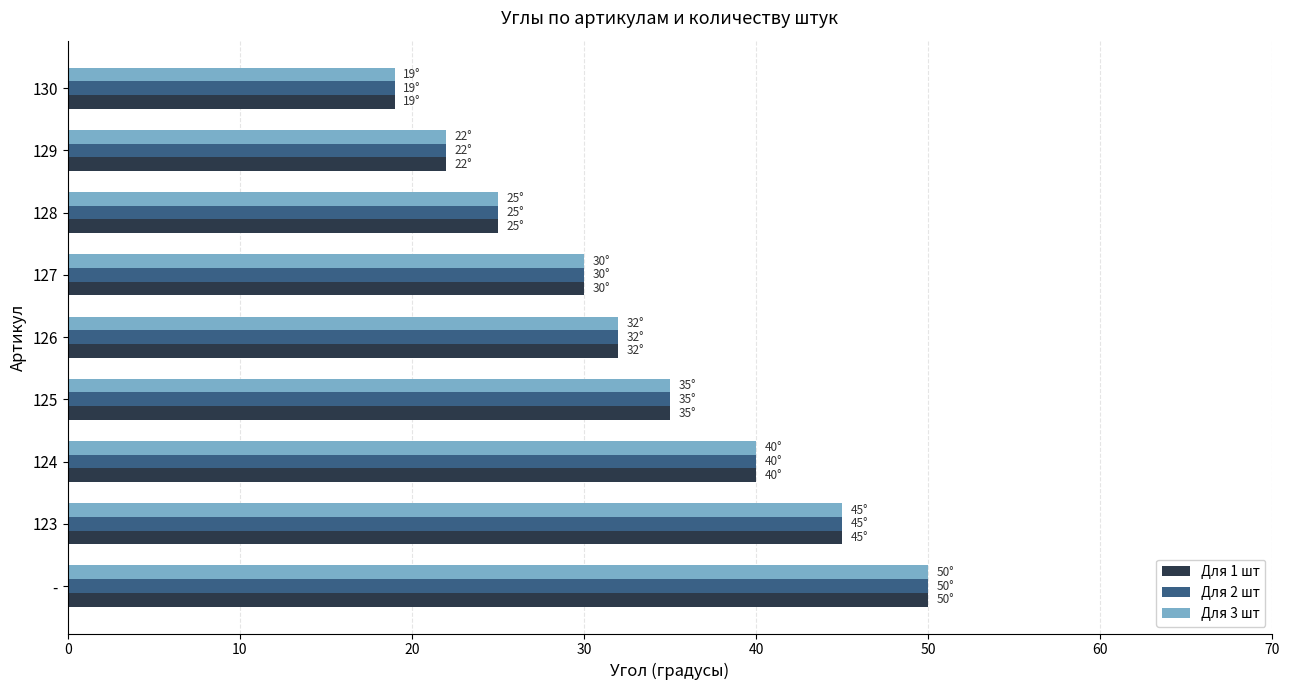

What is the minimum value for Для 3 шт?

19